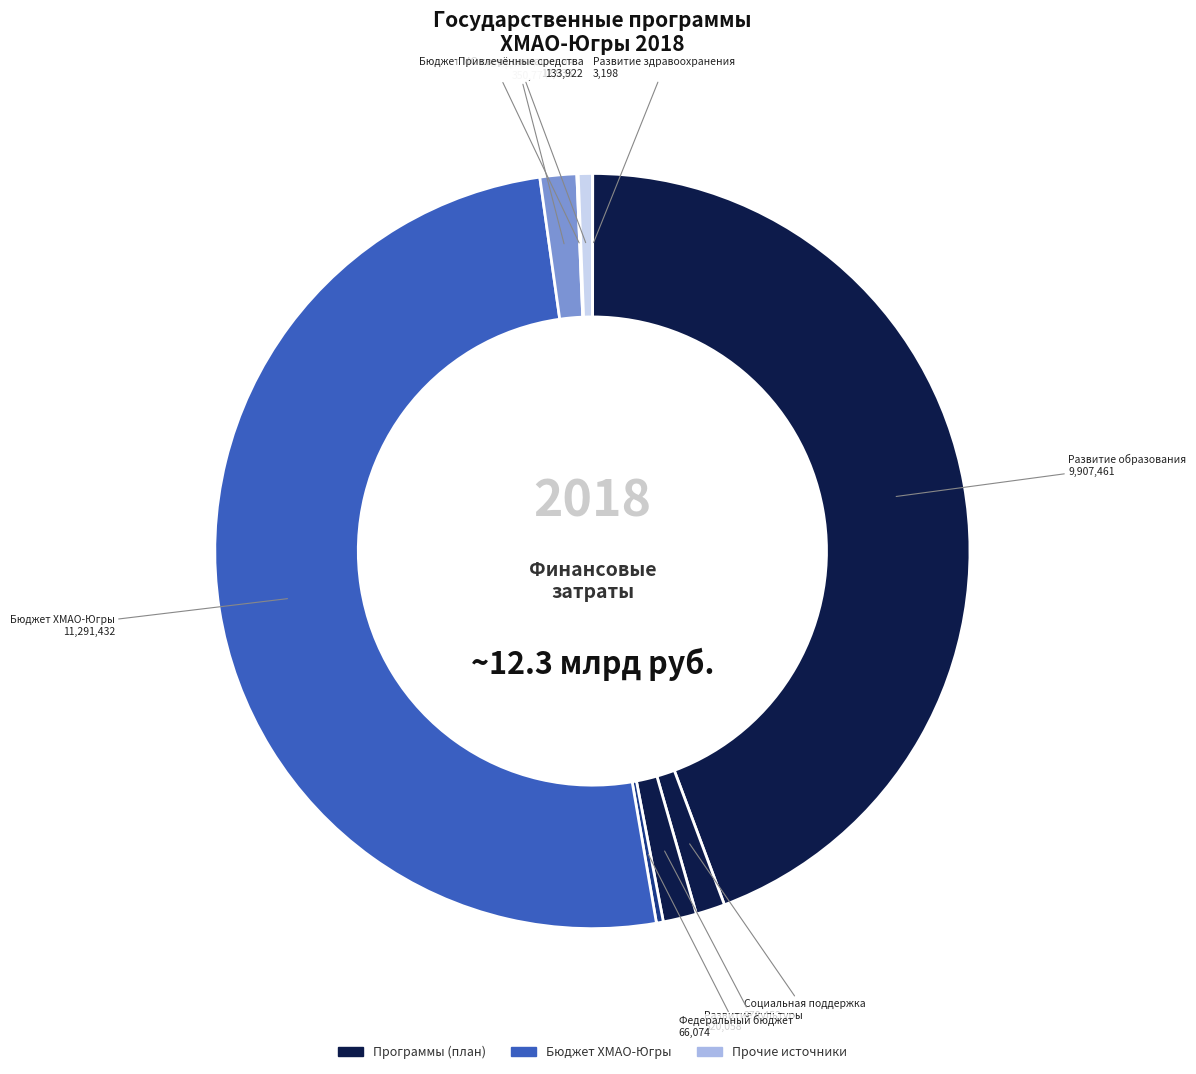

The Бюджет ХМАО-Югры slice represents 40% of the pie. True or false?

False